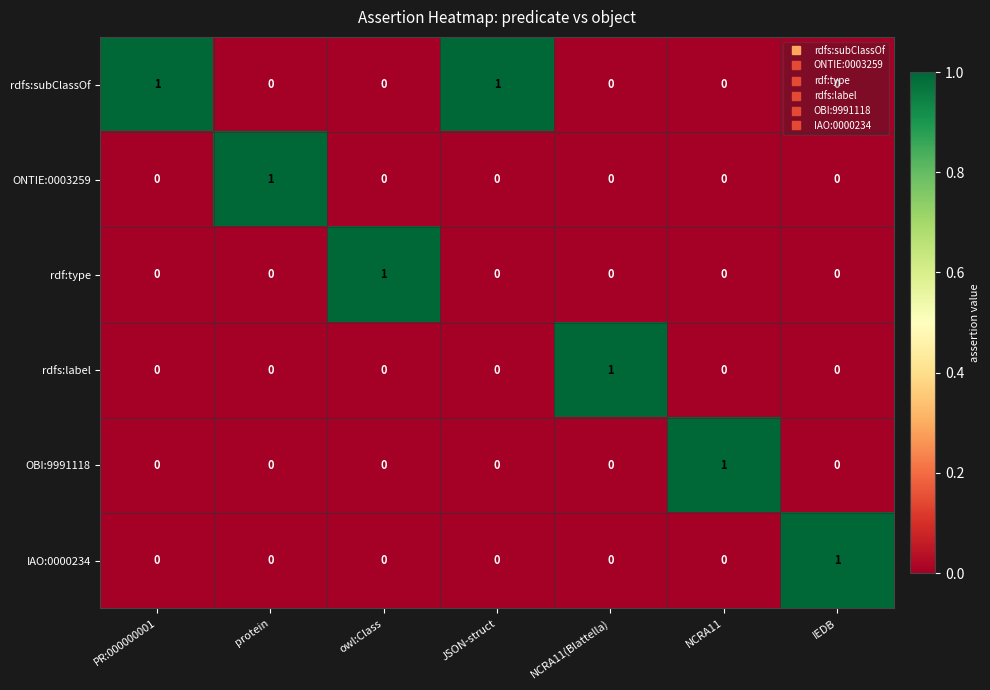

Count the OBI:9991118 values in the range 0 to 1.

7